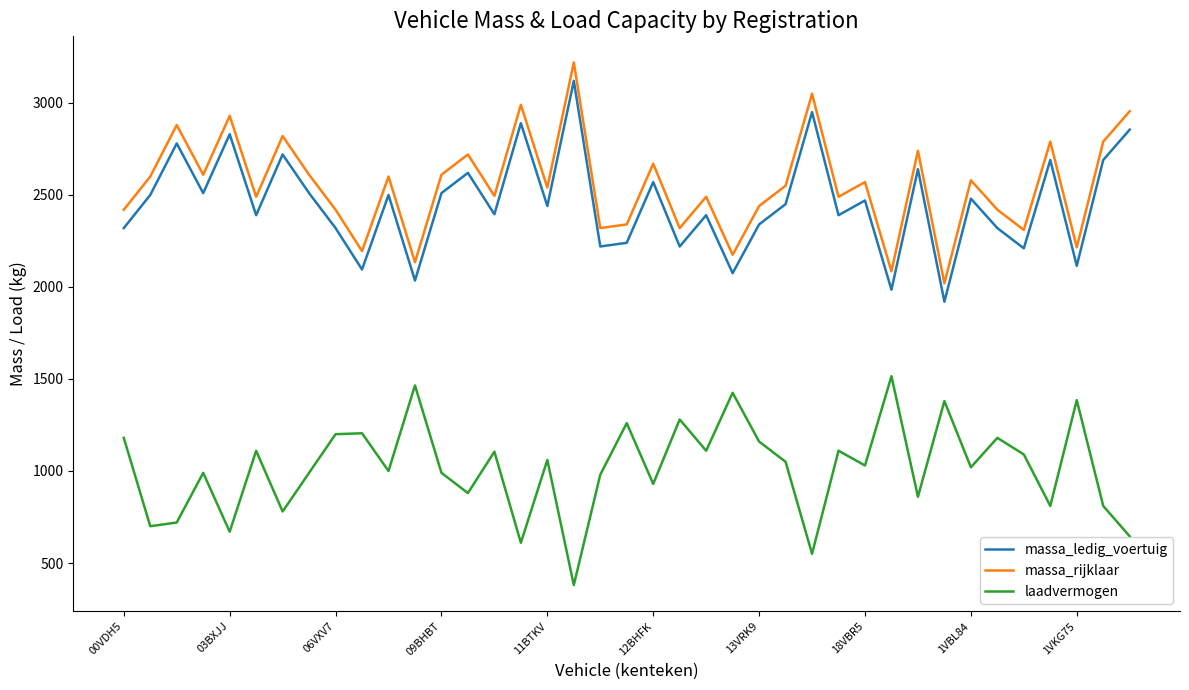

What is the smallest value displayed?

380